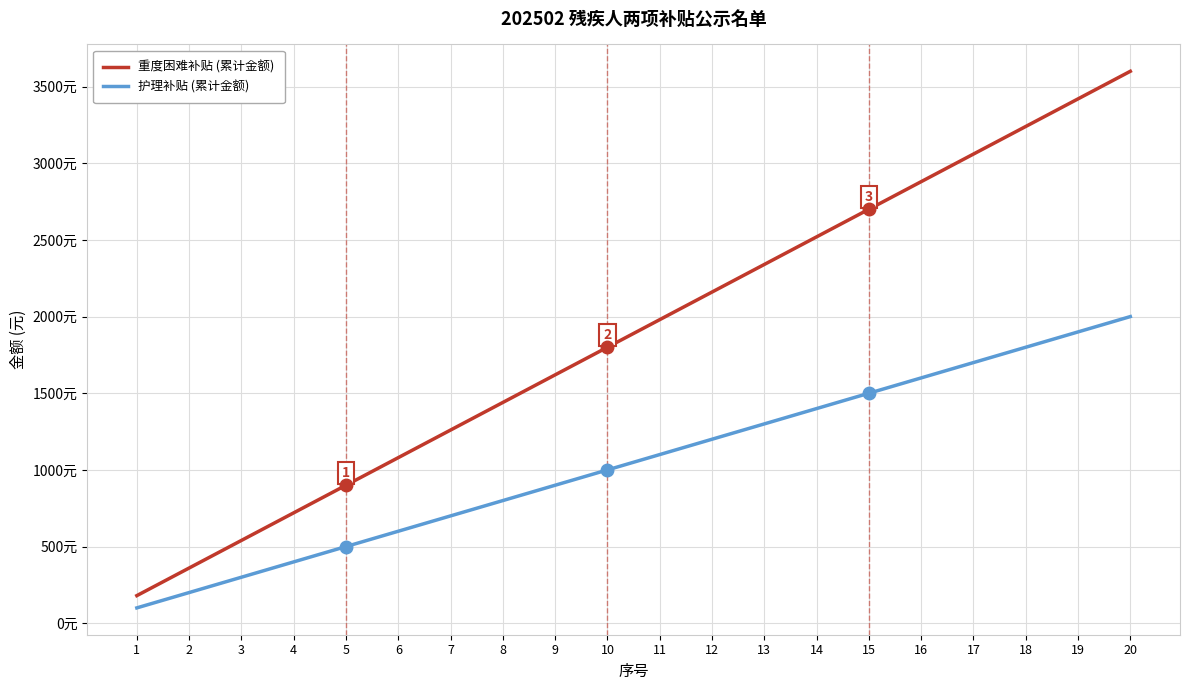

Is the value of 重度困难补贴 (累计金额) at 9 greater than the value of 护理补贴 (累计金额) at 5?

Yes